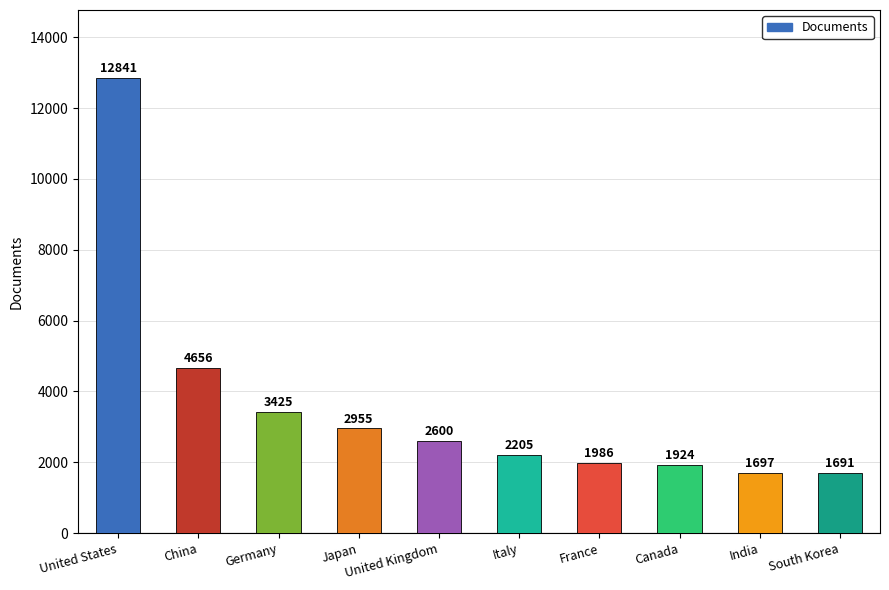

Rank the categories by value from lowest to highest.

South Korea, India, Canada, France, Italy, United Kingdom, Japan, Germany, China, United States